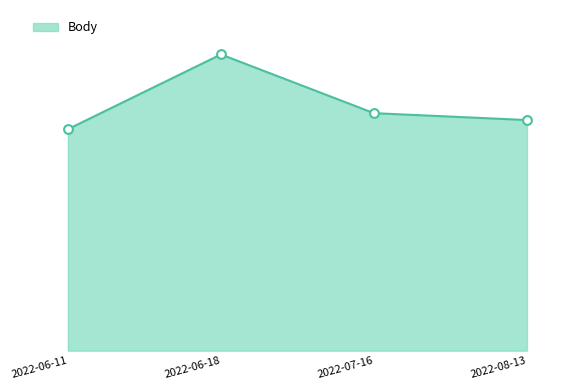

What is the ratio of the value at 2022-08-13 to the value at 2022-07-16?

1.0